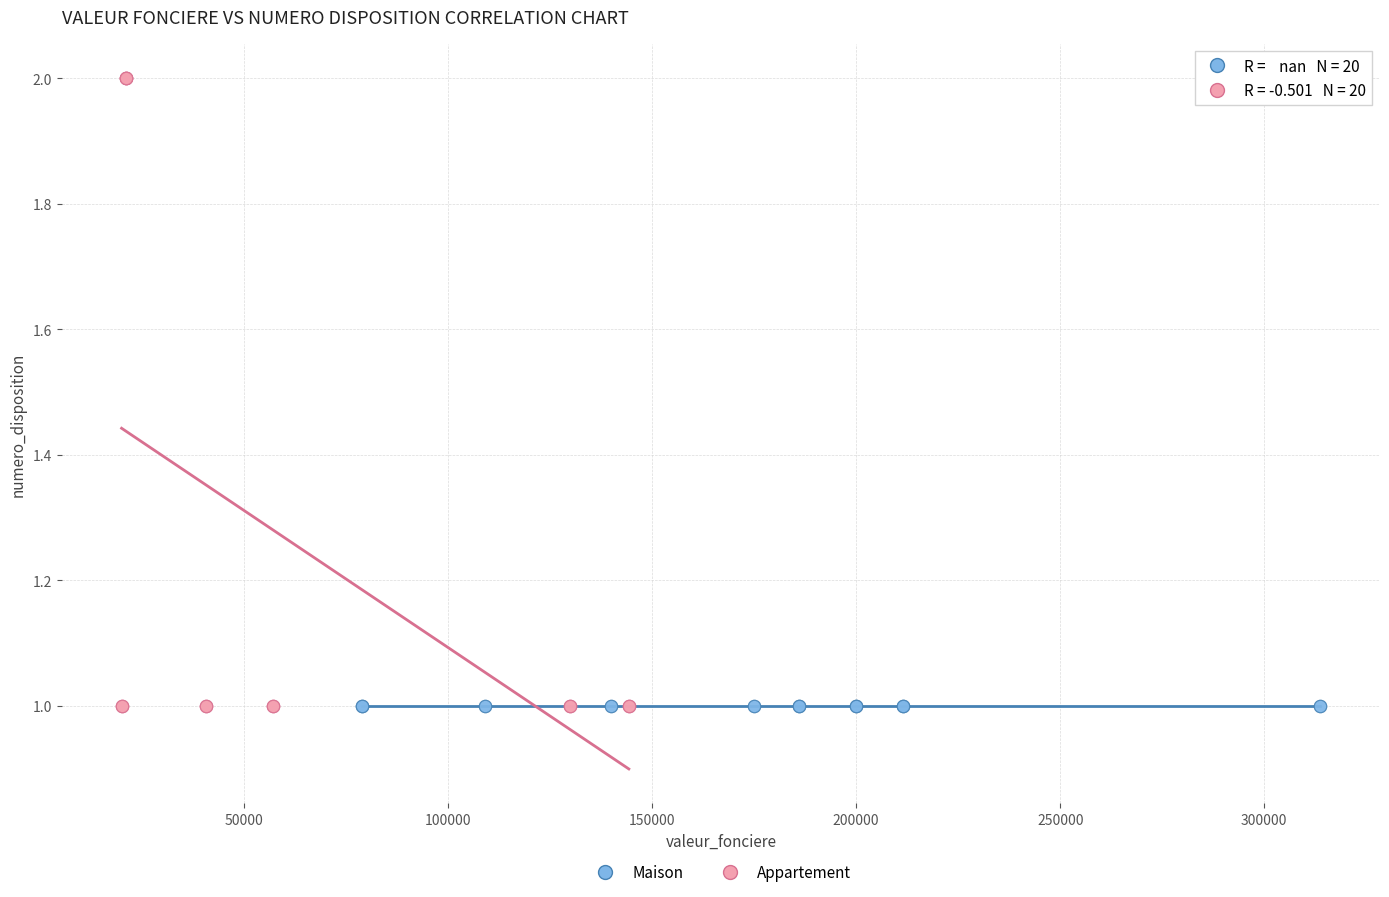

What are all the series names shown in the legend?

Maison, Appartement